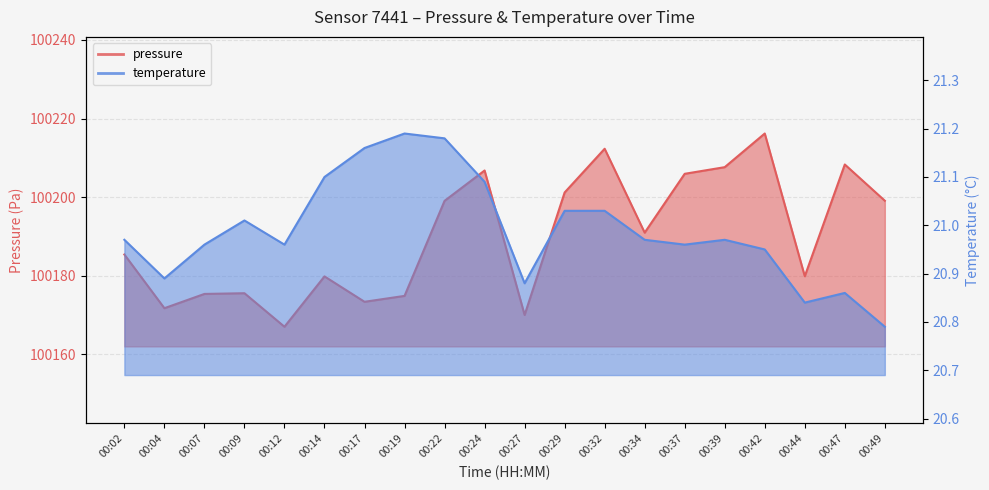

How many lines are shown in the chart?

2